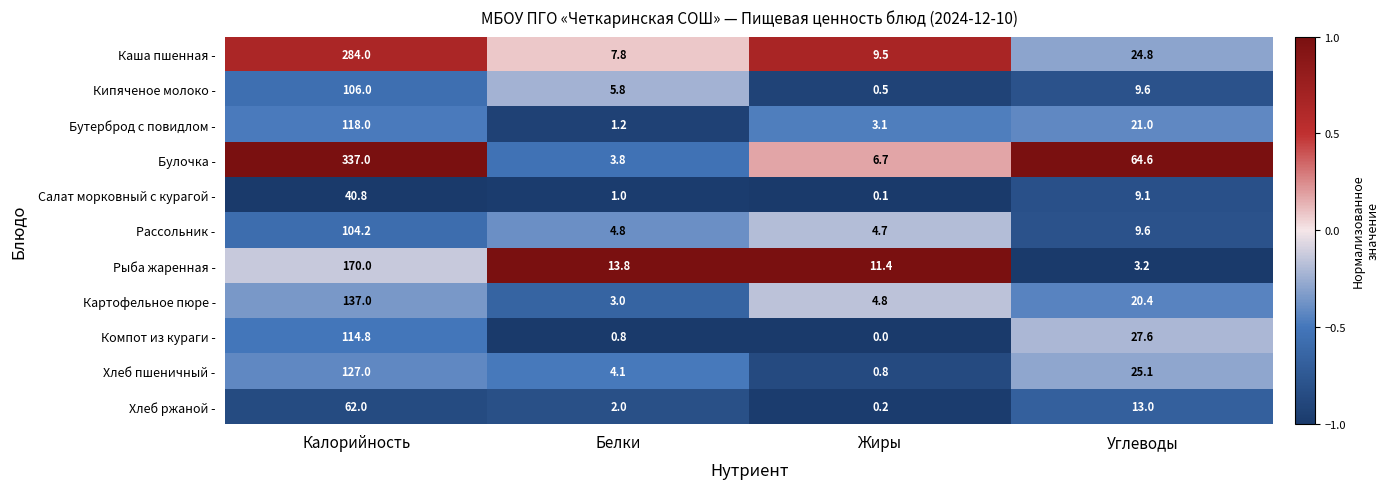

What is the difference between the Картофельное пюре - values at Белки and Калорийность?

134.0